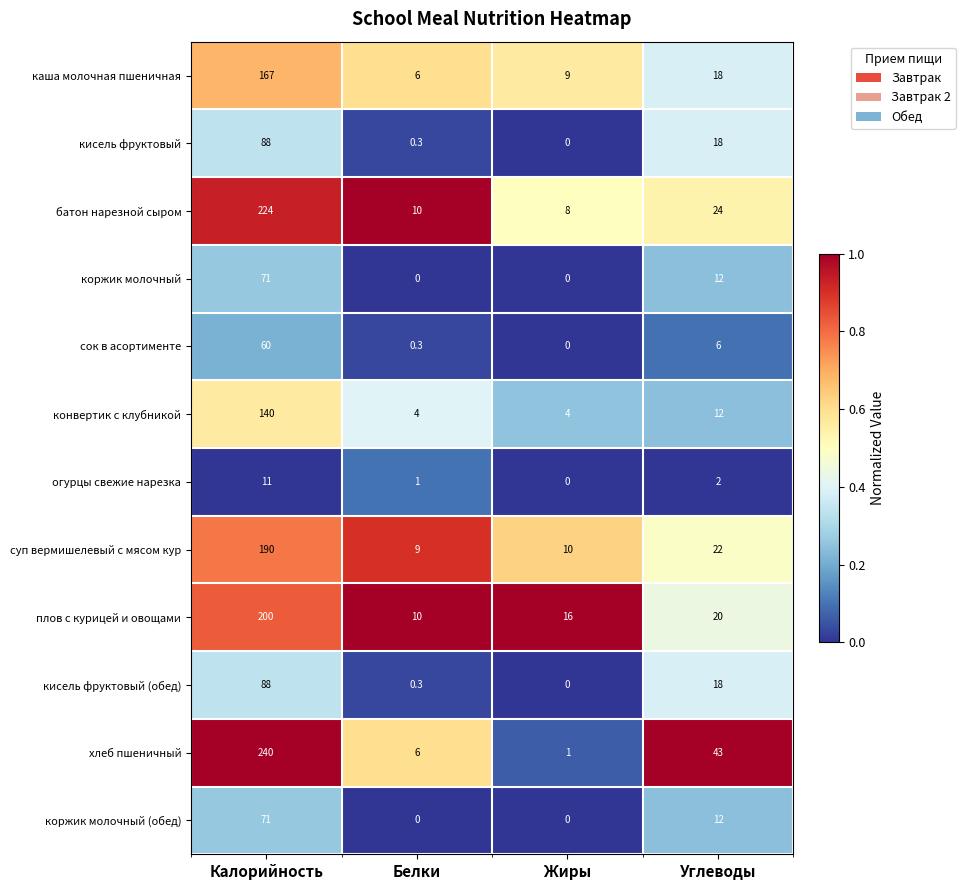

Which series has the widest spread of values?

хлеб пшеничный